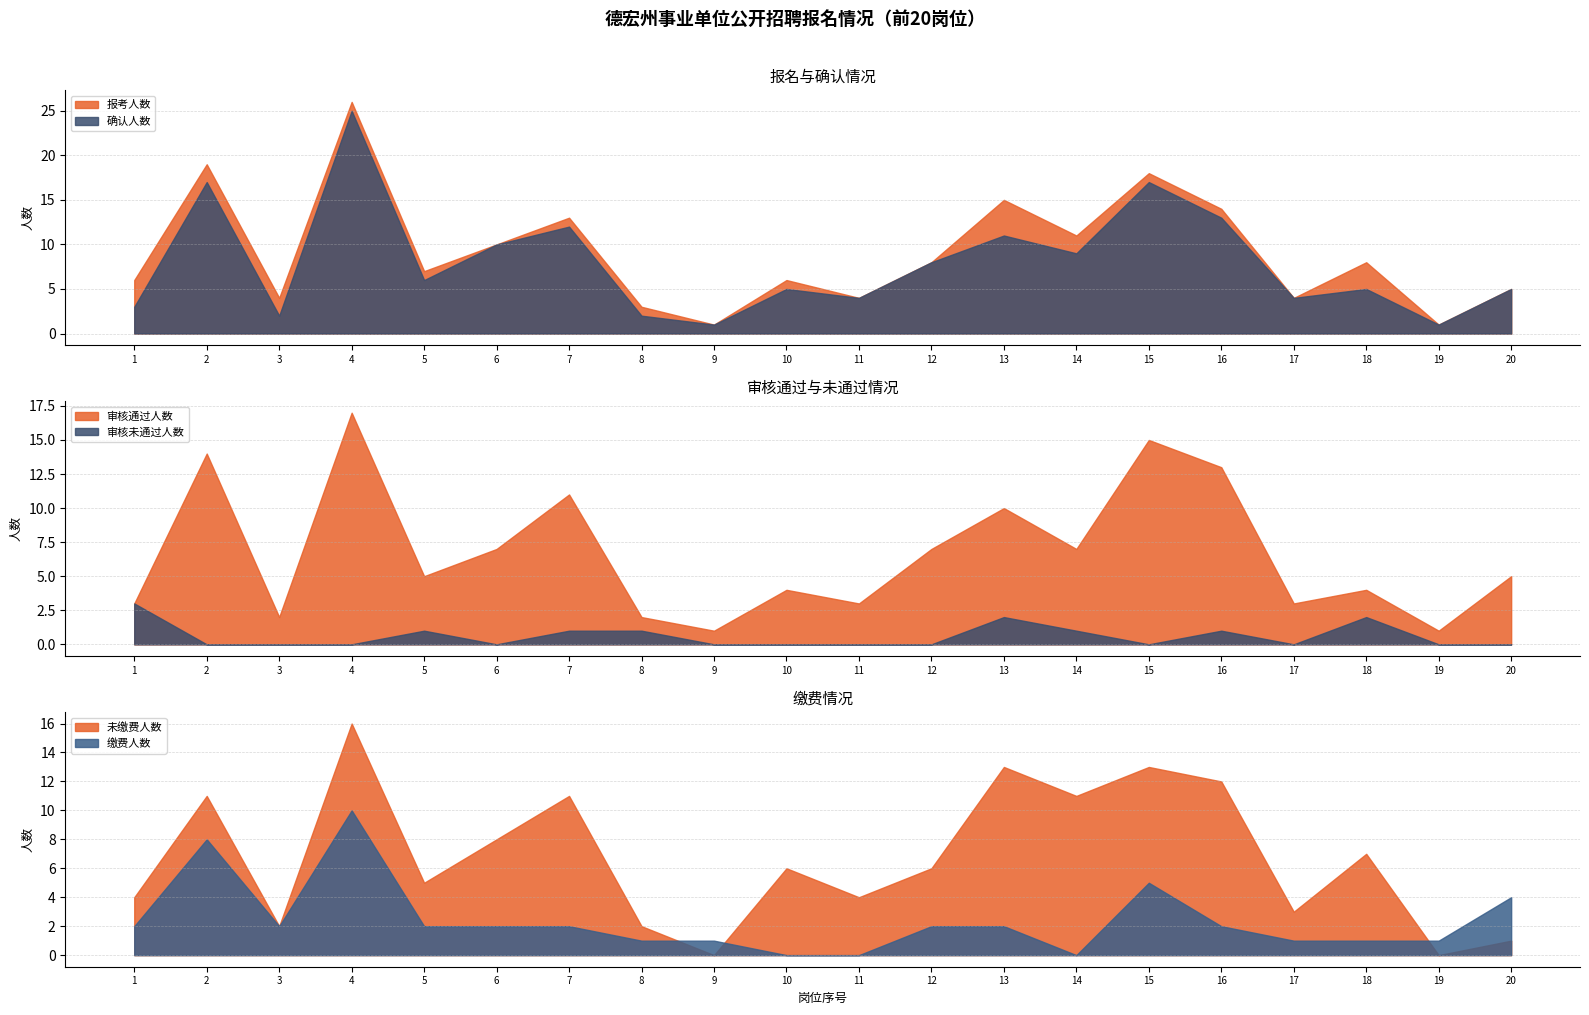

True or false: 审核未通过人数 and 报考人数 intersect in this chart.

False